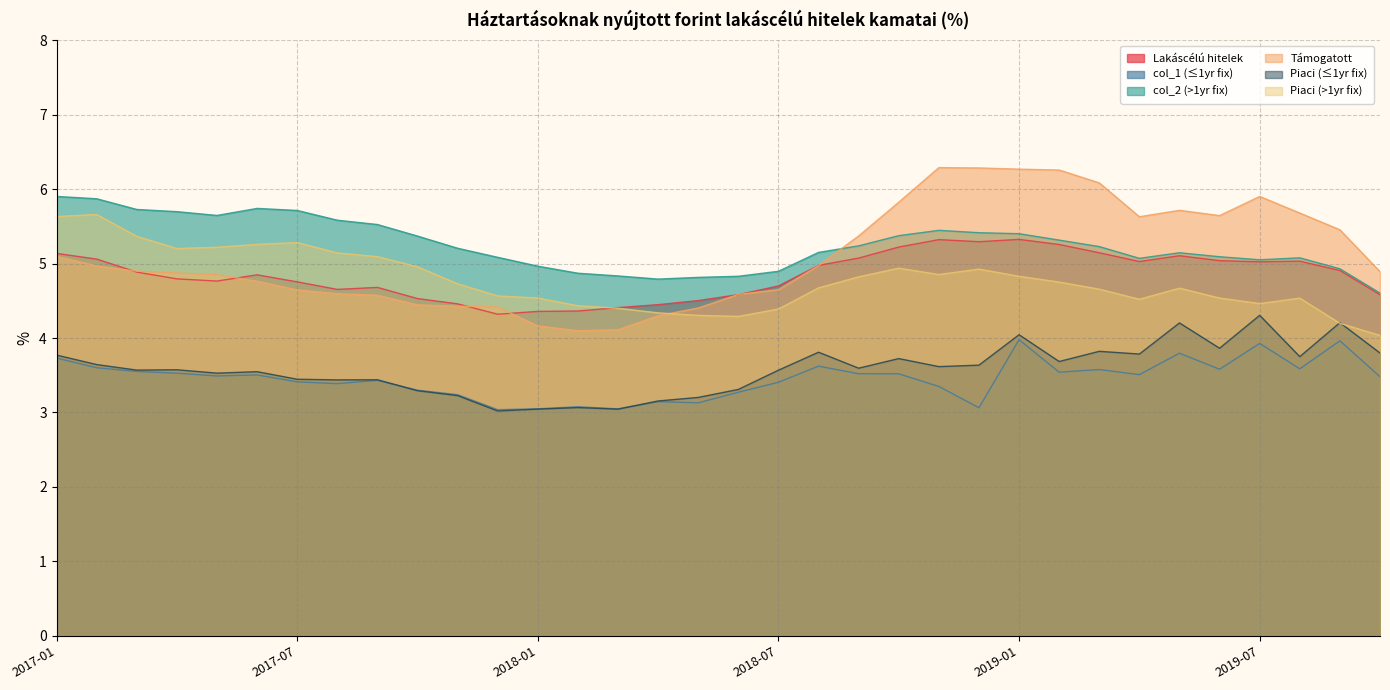

How many distinct data groups are displayed?

6